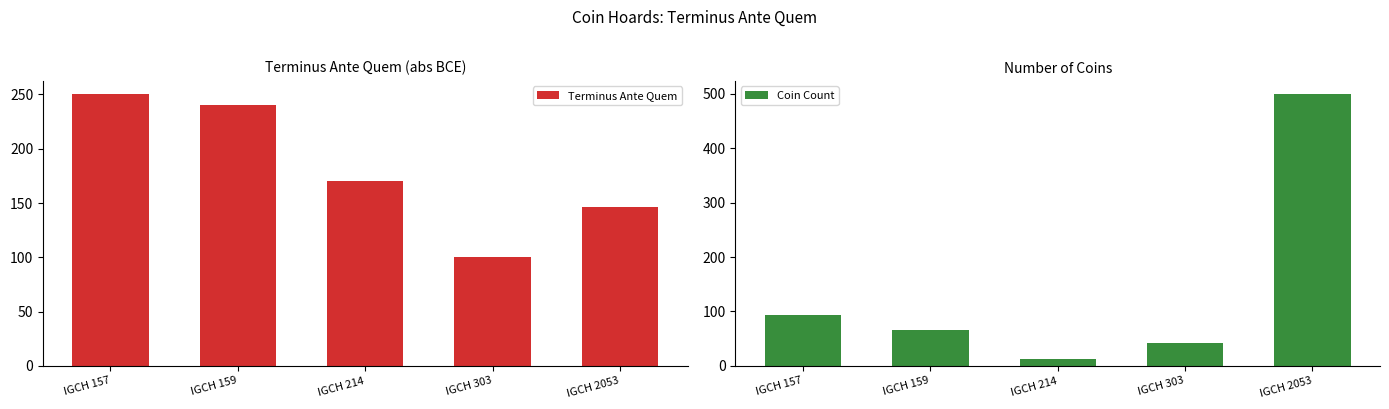

Reading left to right, transcribe all the data shown in this chart.

Terminus Ante Quem: IGCH 157=250	IGCH 159=240	IGCH 214=170	IGCH 303=100	IGCH 2053=146
Coin Count: IGCH 157=94	IGCH 159=65	IGCH 214=13	IGCH 303=42	IGCH 2053=499